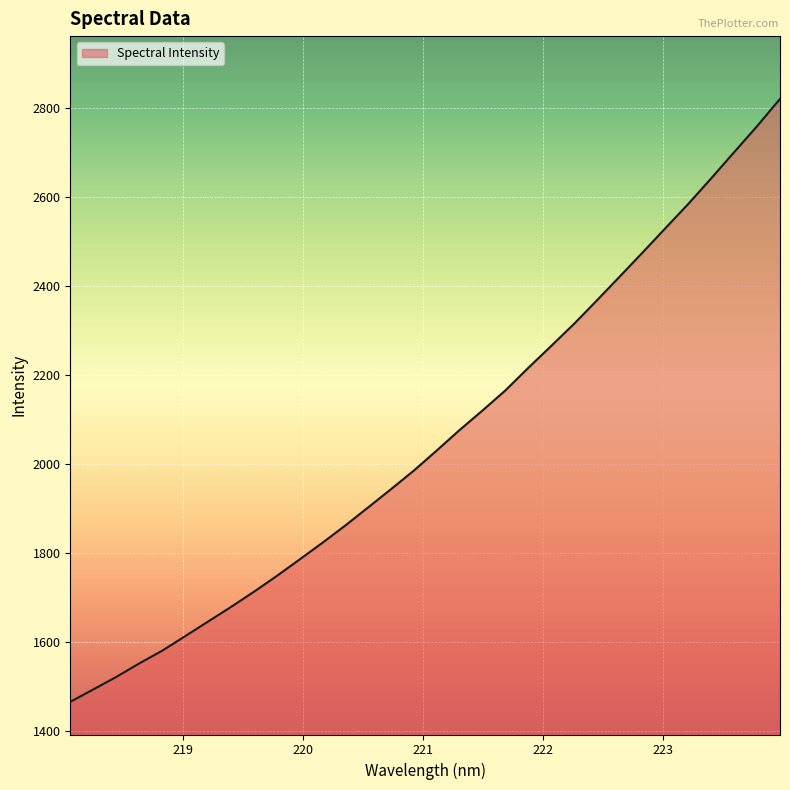

What is the difference between the maximum and minimum values?

1354.1